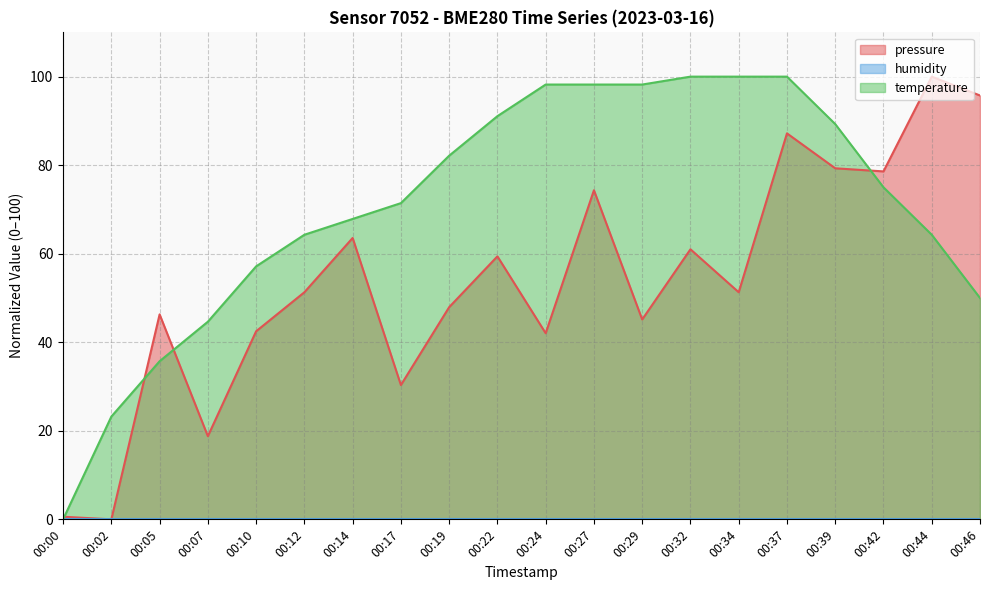

What is the difference between the highest and lowest values at 00:14?

67.9